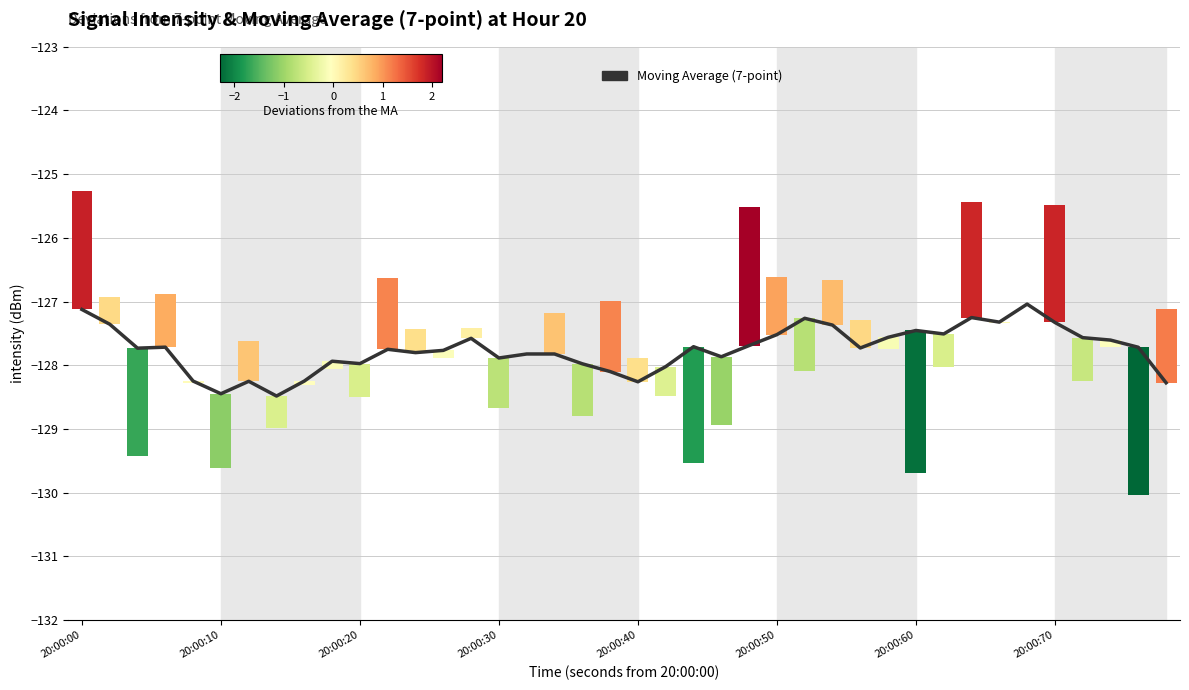

True or false: the data shows -80.7 at 20:00:30.

False